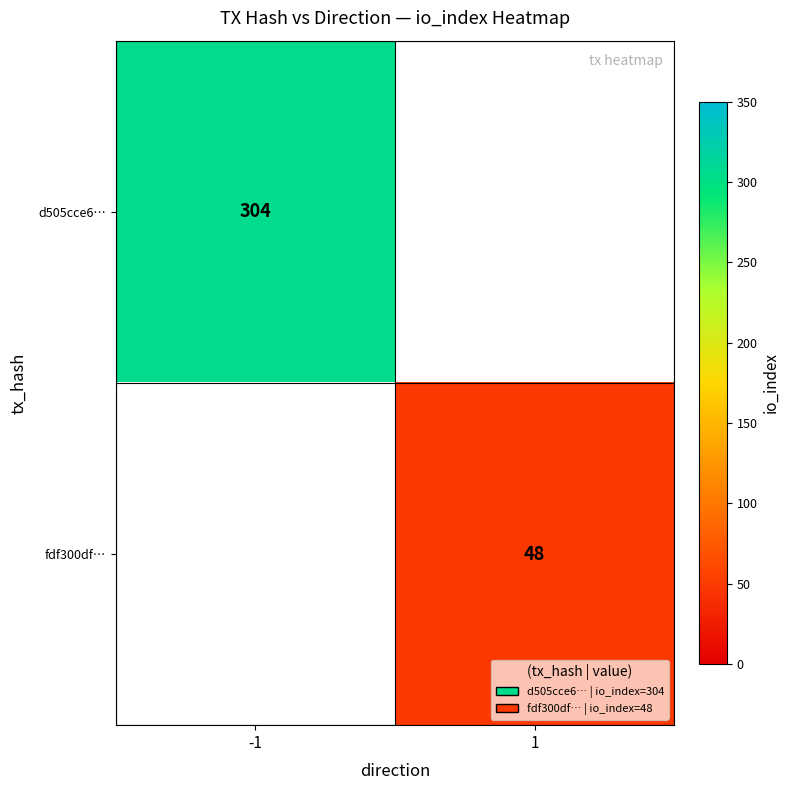

True or false: d505cce6… has a value of 304 at -1.

True